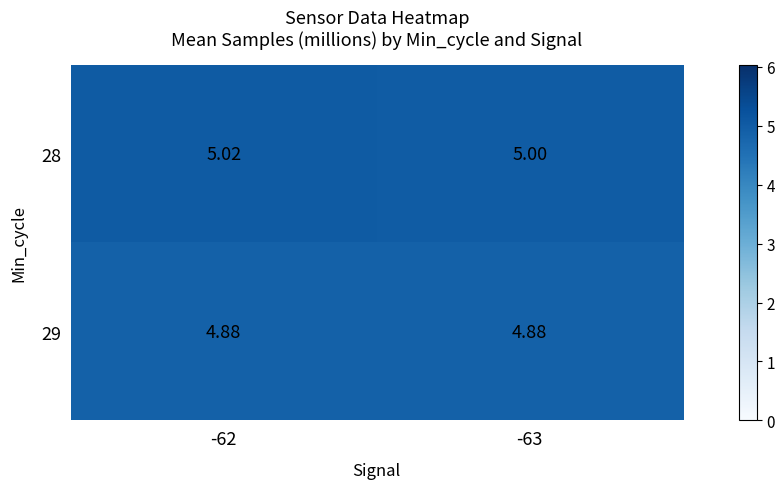

At which category is the sum across all series the highest?

-62